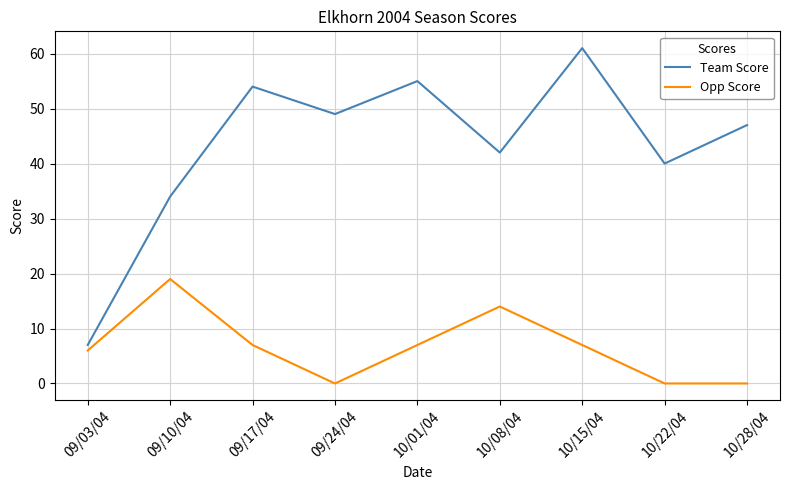

What is the total value across all series at 09/03/04?

13